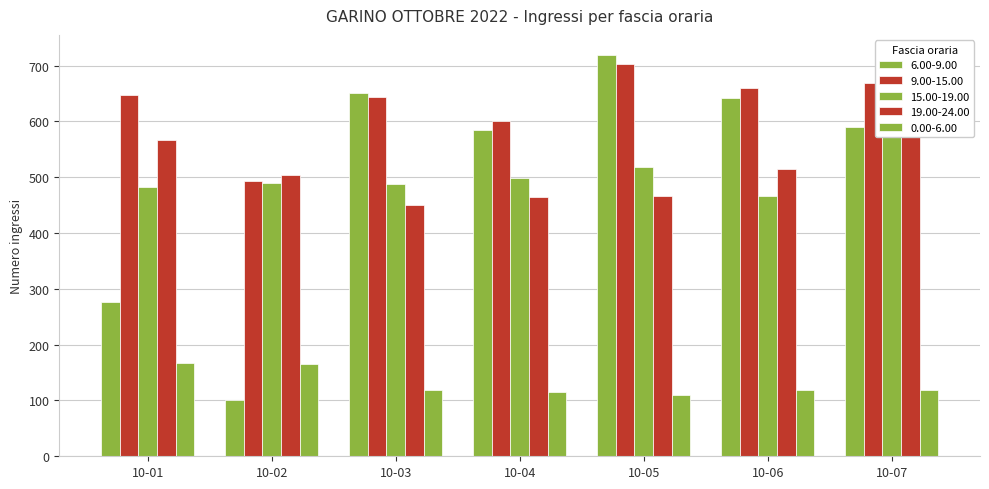

What value does the 19.00-24.00 series have at 10-03, to the nearest 10?

450